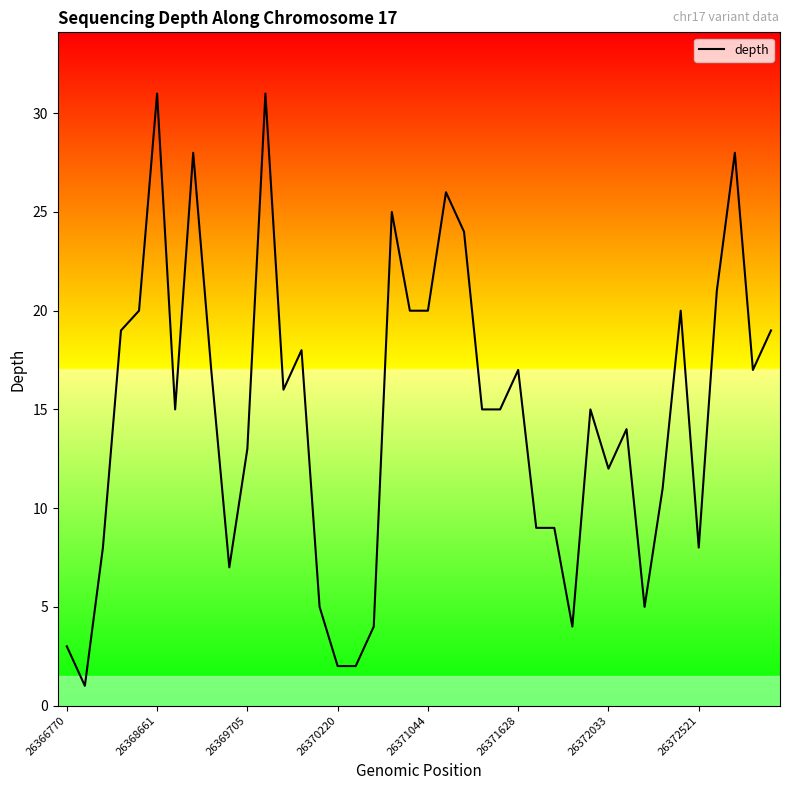

What is the difference between the maximum and minimum values?

30